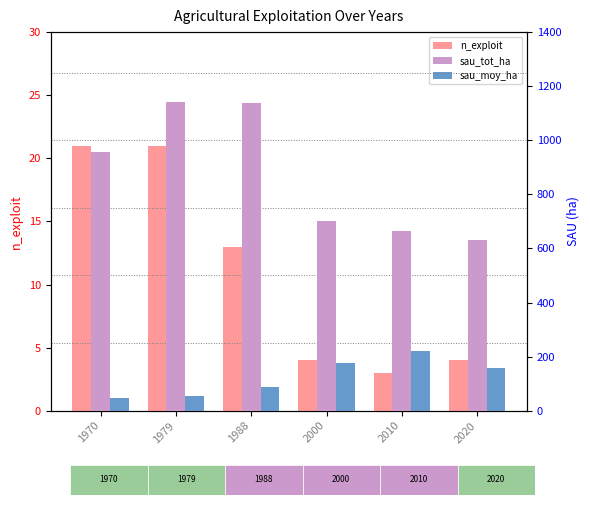

At which label does n_exploit reach its minimum?

2010